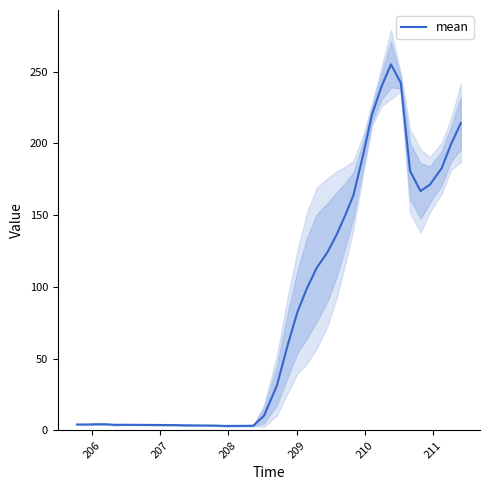

What is the highest value of the mean series?

255.0